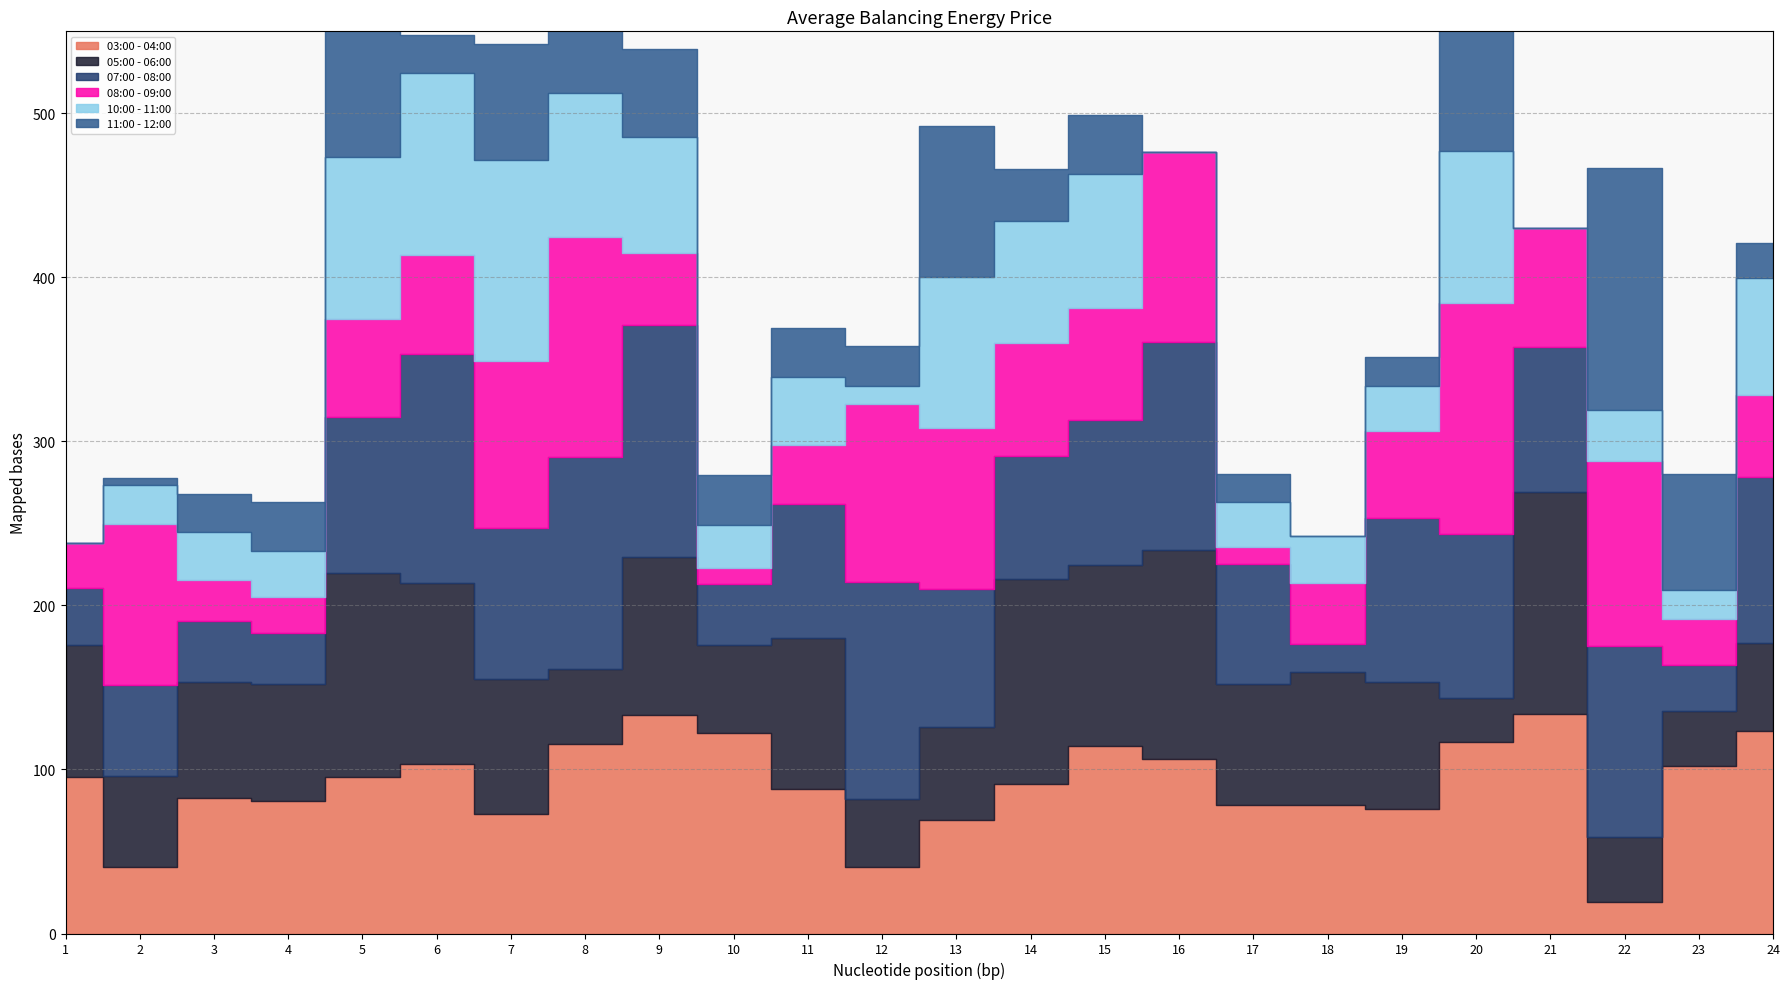

The value of 07:00 - 08:00 at 19 is 100.0. True or false?

True